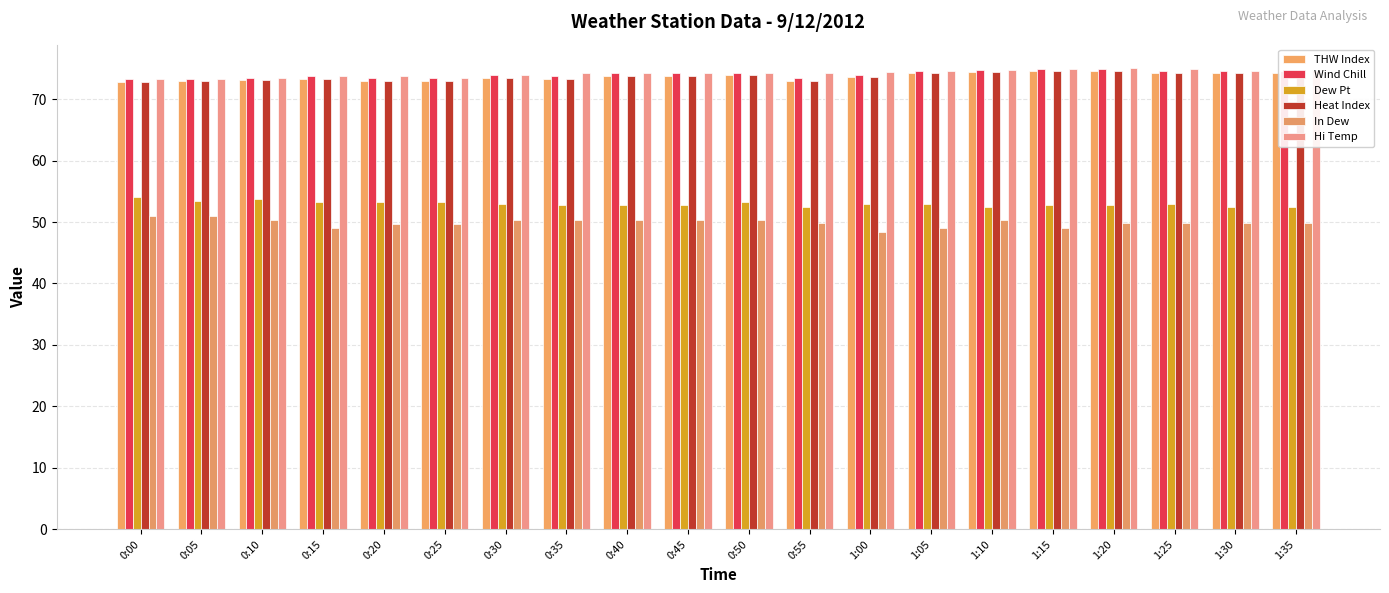

Rank the series by their maximum value, from highest to lowest.

Hi Temp, Wind Chill, THW Index, Heat Index, Dew Pt, In Dew